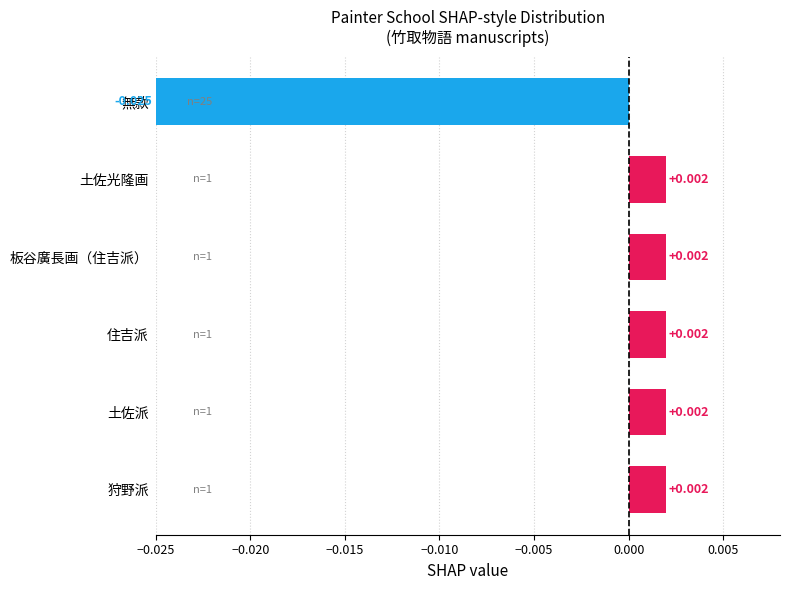

Between 無款 and 狩野派, which is larger?

狩野派